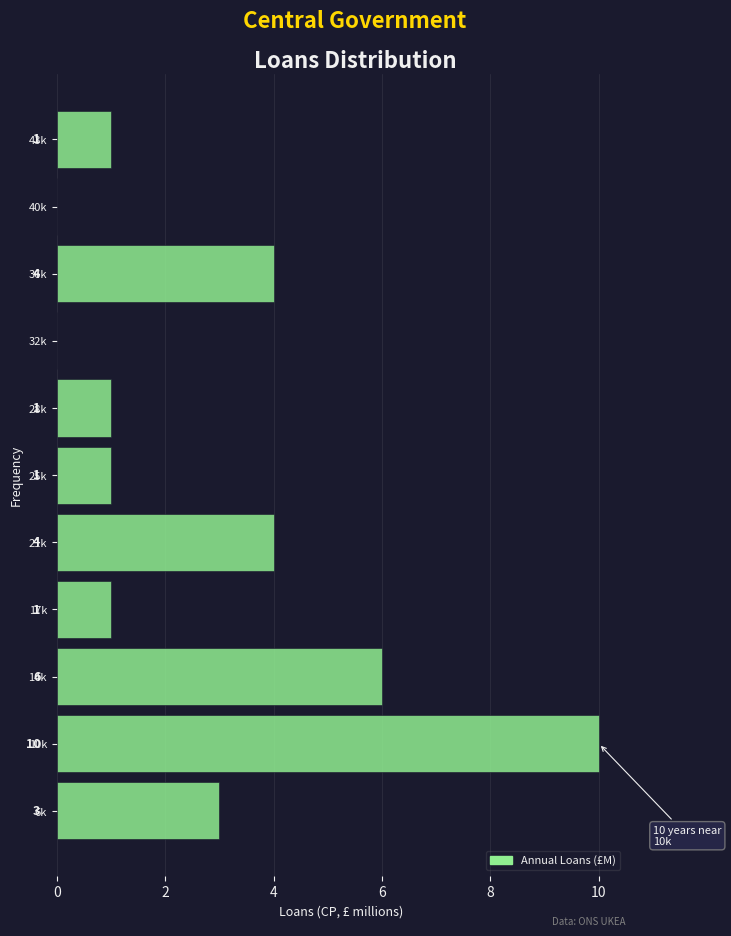

Reading bottom to top, transcribe all the data shown in this chart.

6k=3	10k=10	14k=6	17k=1	21k=4	25k=1	28k=1	32k=0	36k=4	40k=0	43k=1